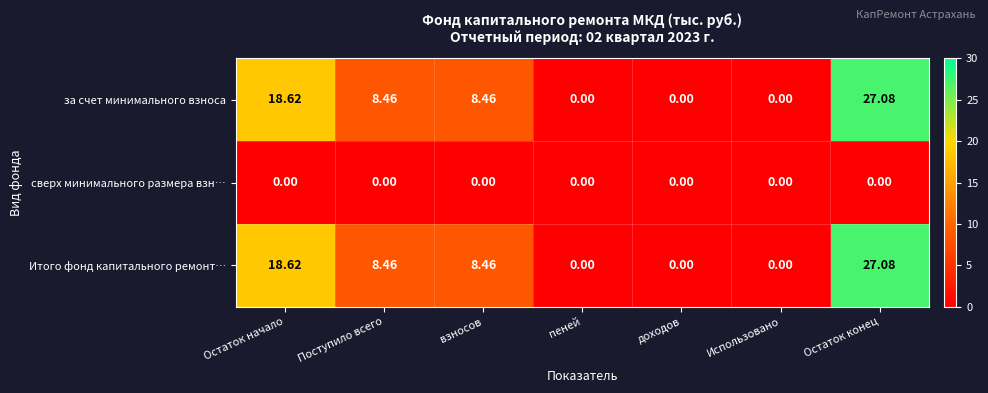

Where does the за счет минимального взноса series first go above 8?

Остаток начало